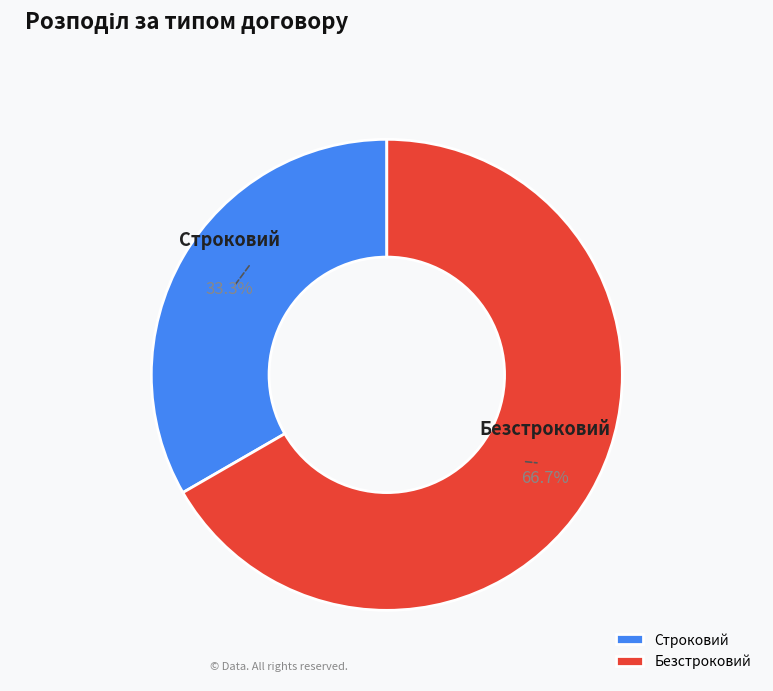

Is the sum of Строковий and Безстроковий greater than half?

Yes